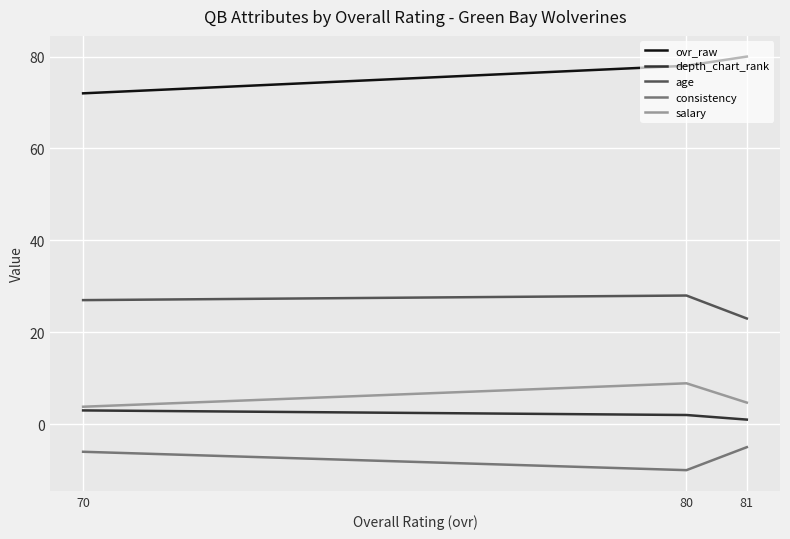

What is the difference between the maximum and minimum values in the consistency series?

5.0